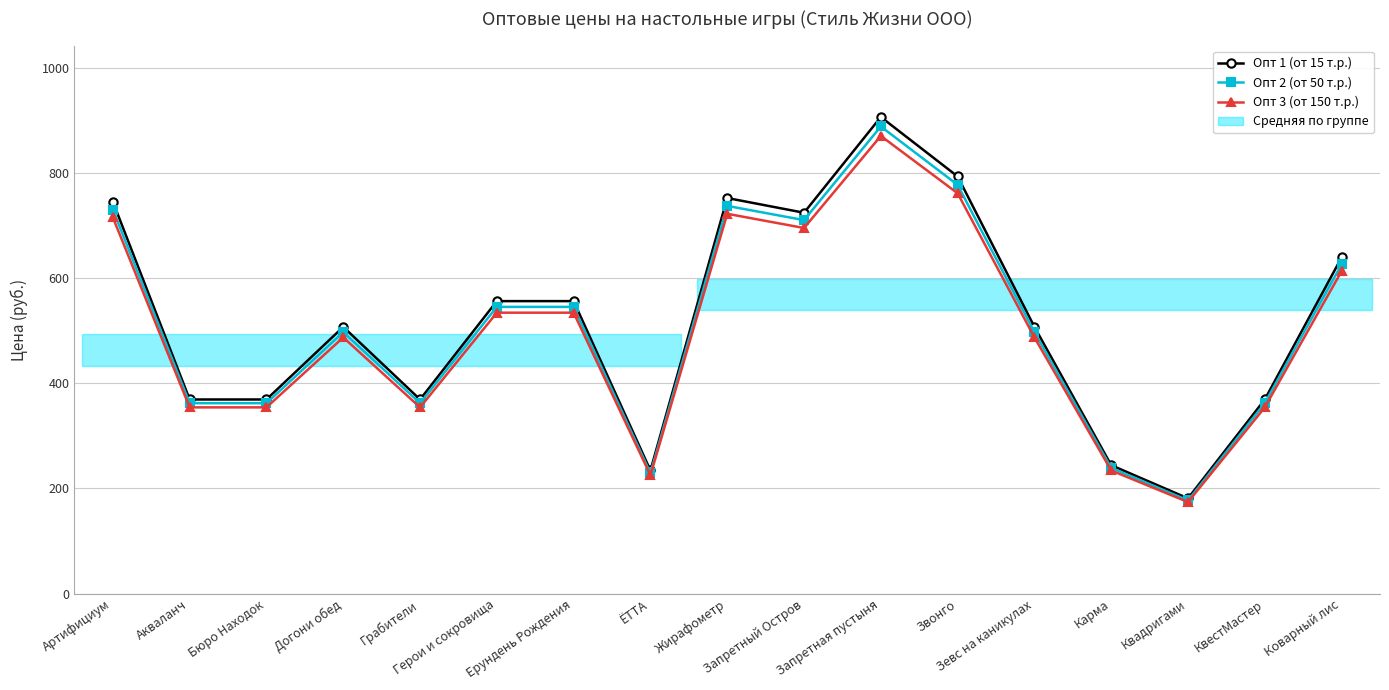

True or false: Опт 3 (от 150 т.р.) and Опт 2 (от 50 т.р.) cross at least once.

False